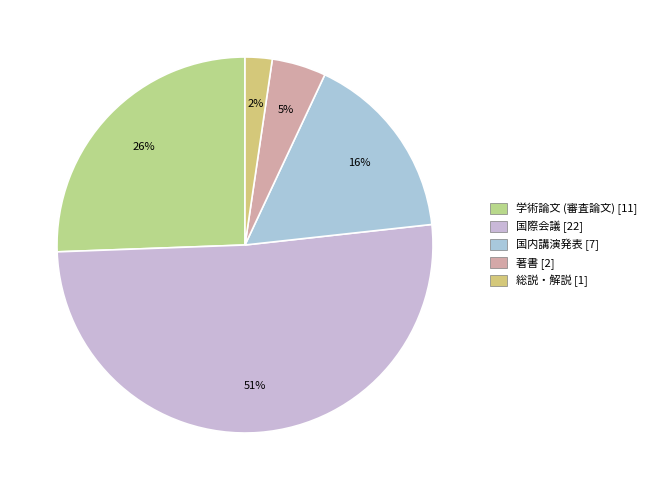

To the nearest percent, what is the difference between the largest and smallest slice percentages?

49%